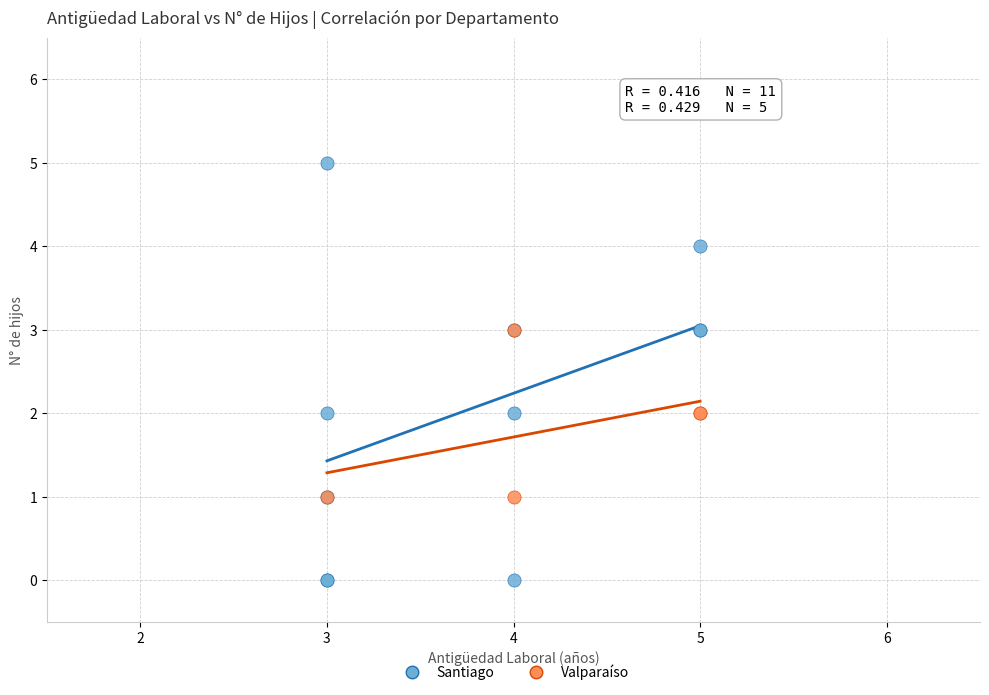

Which series has the largest Y range (max minus min)?

Santiago